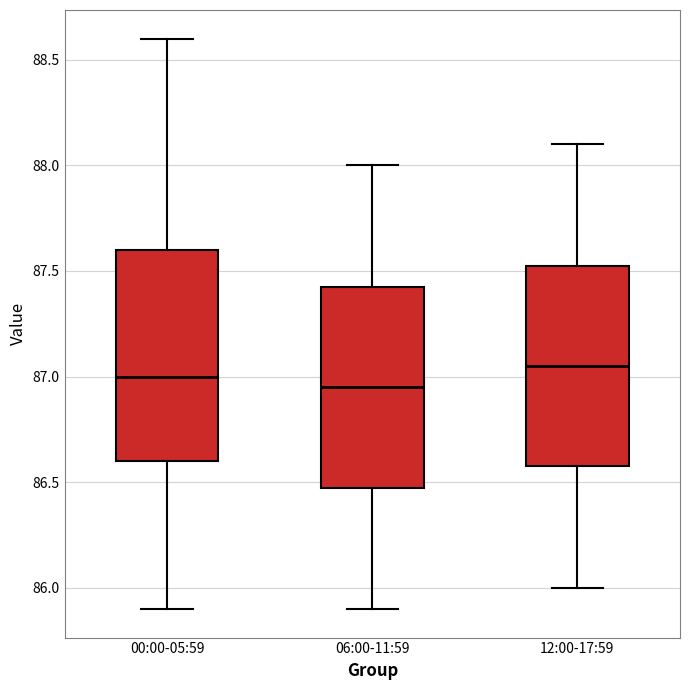

Reading left to right, read every box against the y-axis: the position of its median line, the range the box covers, and the ends of its whiskers. The values are not printed on the chart, so give them approximately, as read against the axis.

00:00-05:59: median 87.00, box 86.60 to 87.60, whiskers 85.90 to 88.60
06:00-11:59: median 86.95, box 86.50 to 87.45, whiskers 85.90 to 88.00
12:00-17:59: median 87.05, box 86.60 to 87.55, whiskers 86.00 to 88.10